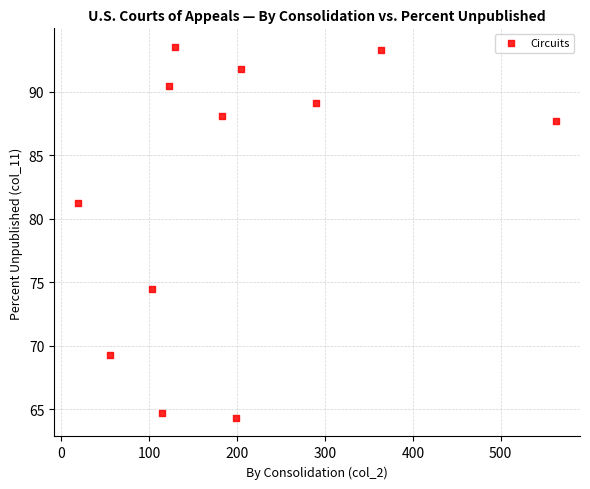

What is the range of X values (max minus min)?

544.0